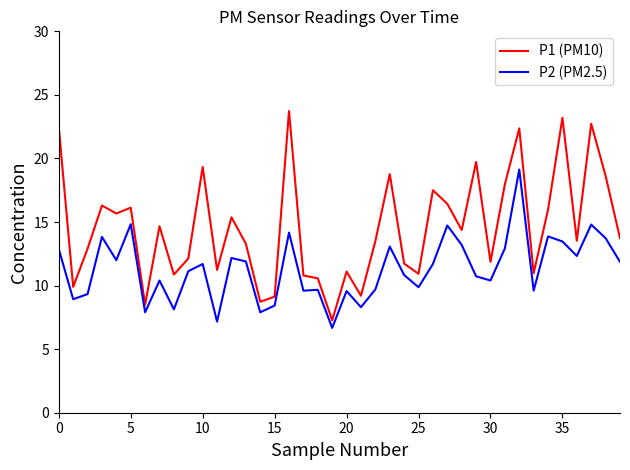

List the series in order of their overall mean, highest first.

P1 (PM10), P2 (PM2.5)